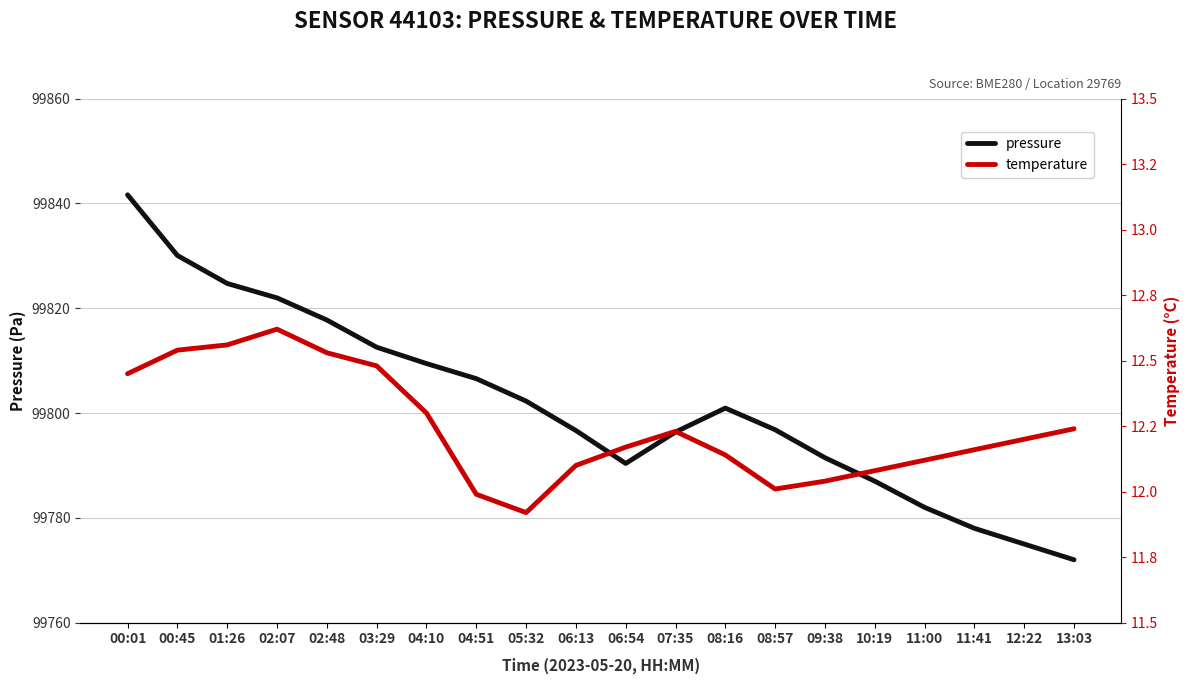

What are all the series names shown in the legend?

pressure, temperature